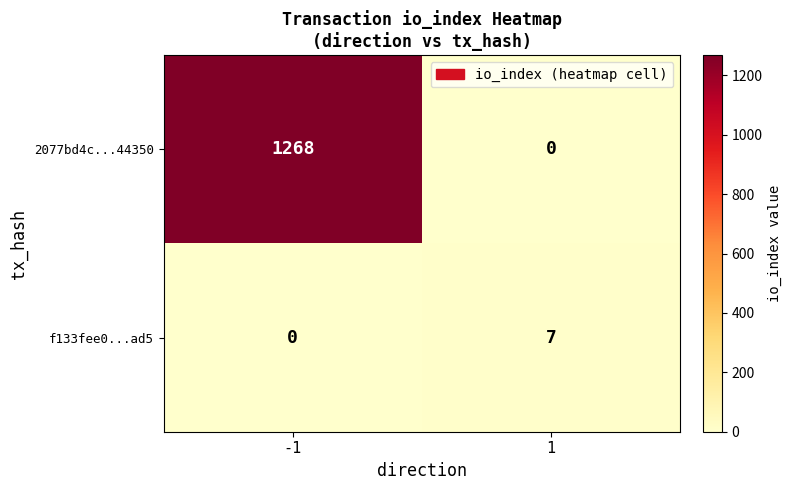

Reading left to right, transcribe all the data shown in this chart.

2077bd4c...44350: 1268	0
f133fee0...ad5: 0	7